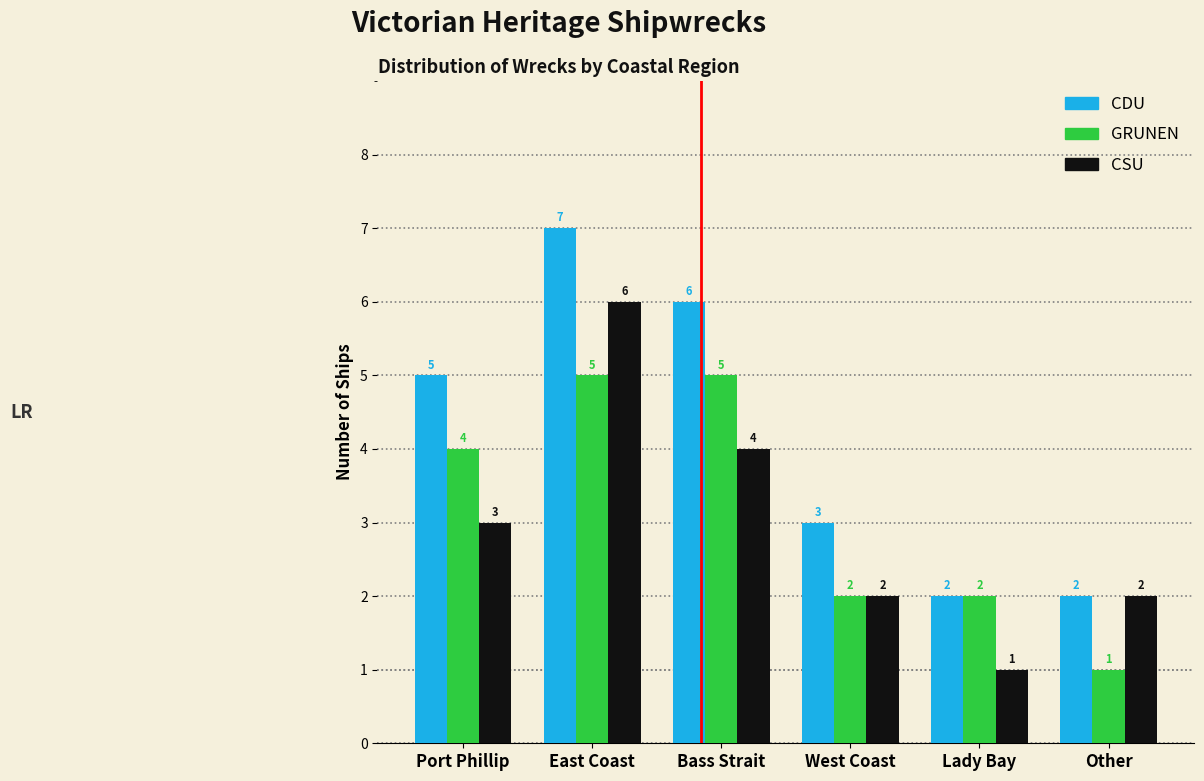

Reading left to right, list all the values displayed in this chart.

CDU: 5	7	6	3	2	2
GRUNEN: 4	5	5	2	2	1
CSU: 3	6	4	2	1	2